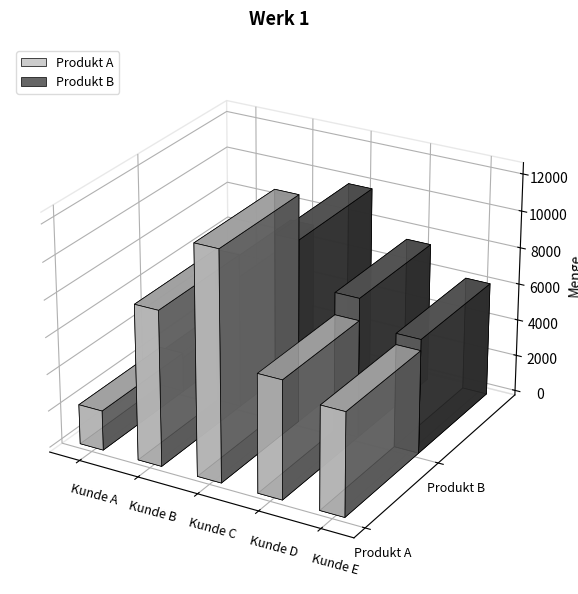

What is the value of the Produkt B bar at the 5th from the left?

6200